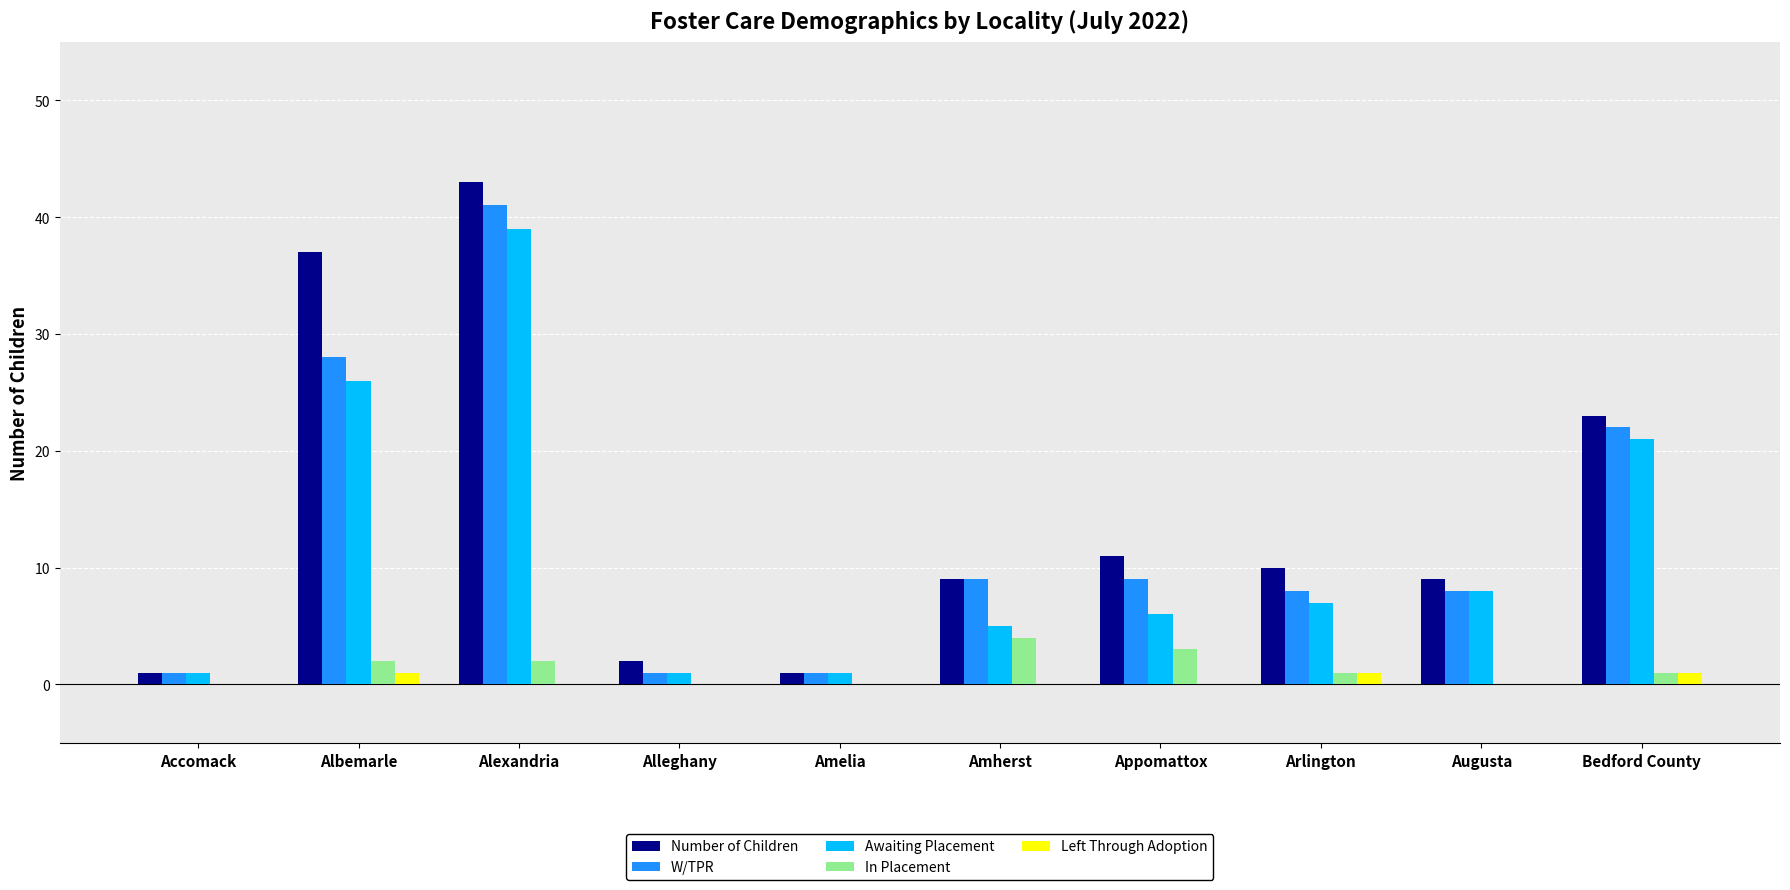

True or false: W/TPR has a value of 28 at Albemarle.

True